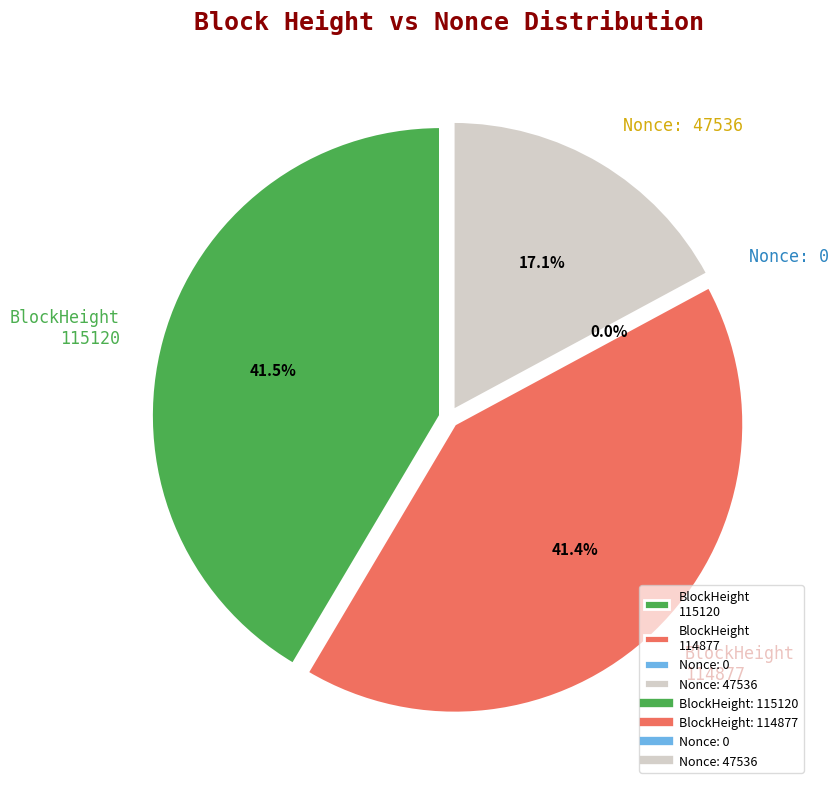

What portion of the pie excludes 114877?

58.6%